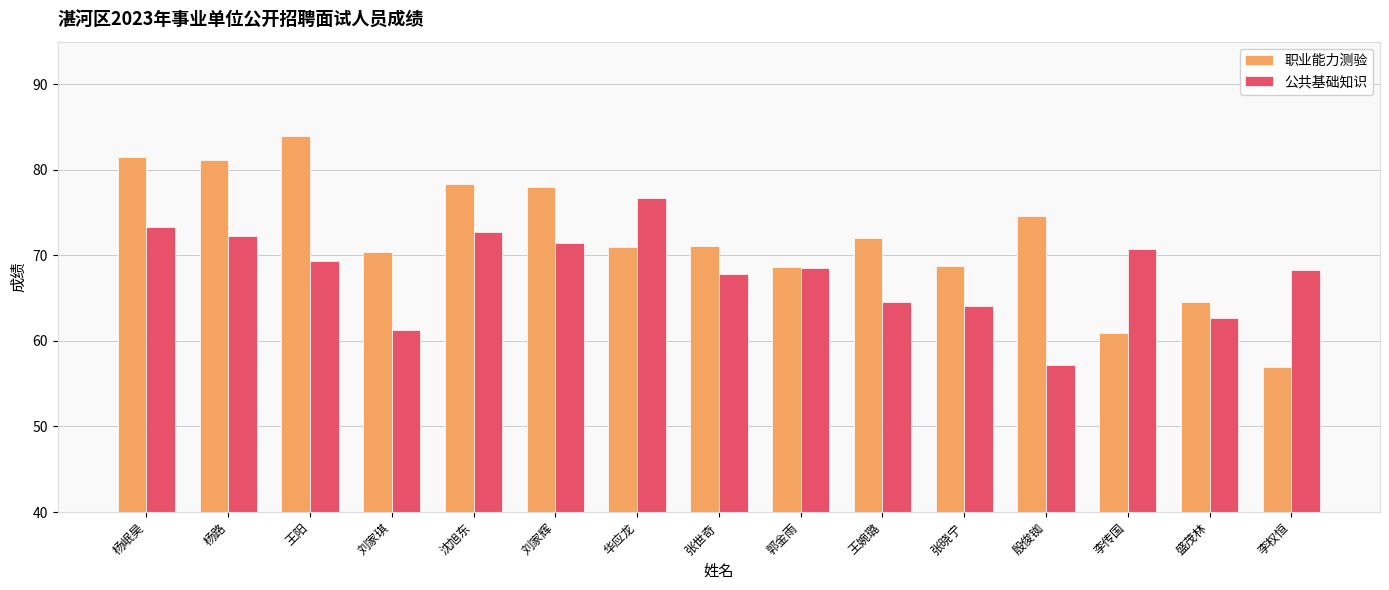

How many categories are shown in the chart?

15